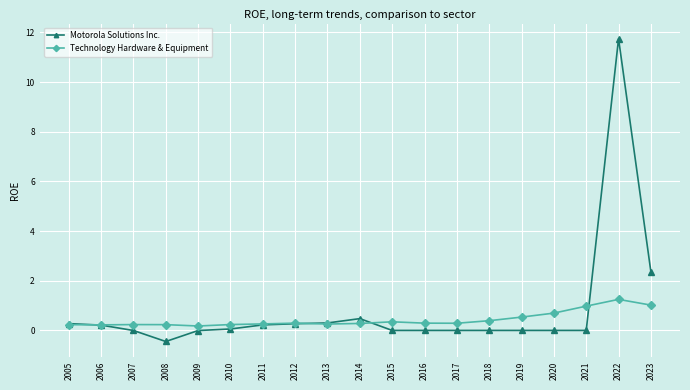

The Technology Hardware & Equipment series shows 0.3 at 2015. True or false?

True